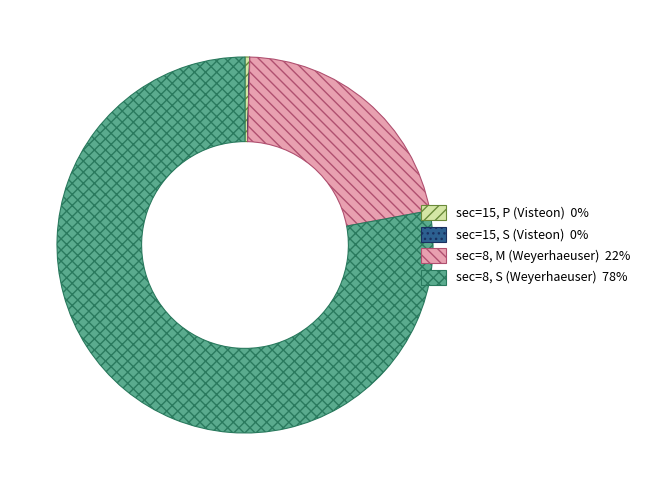

Is there any slice that represents more than half of the pie?

Yes